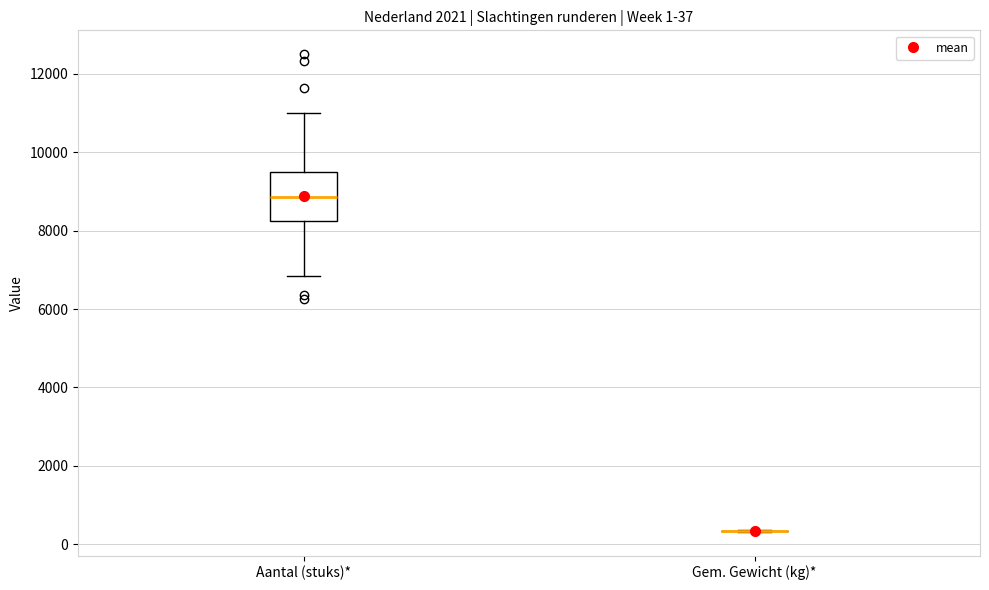

Which box is the tallest, from its lower edge to its upper edge?

Aantal (stuks)*